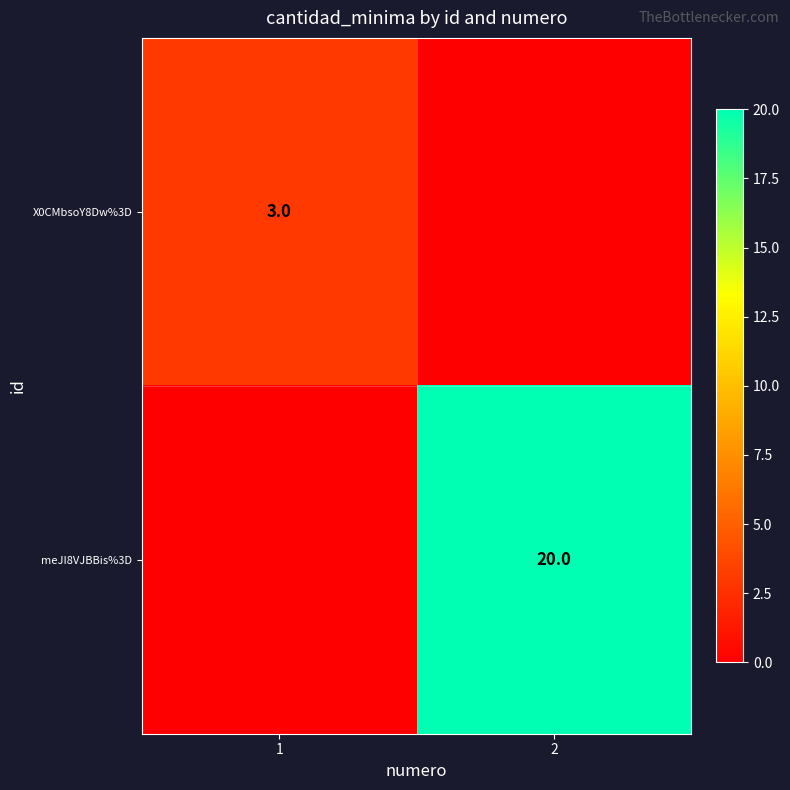

Is the value of X0CMbsoY8Dw%3D at 1 greater than the value of meJI8VJBBis%3D at 2?

No